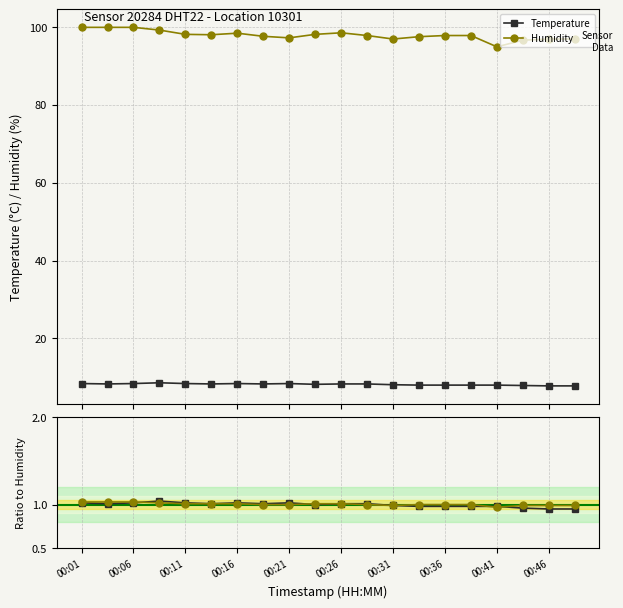

True or false: Temperature has more than 2 interior local peaks.

True